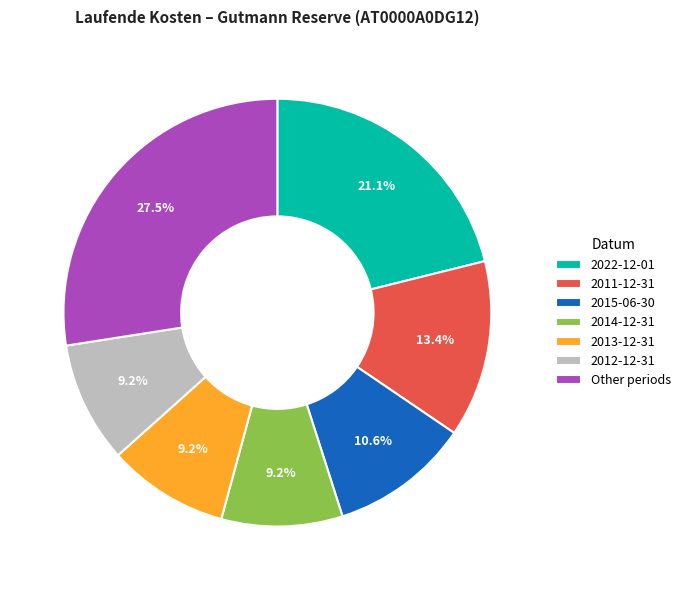

Which has a higher value, 2014-12-31 or 2011-12-31?

2011-12-31